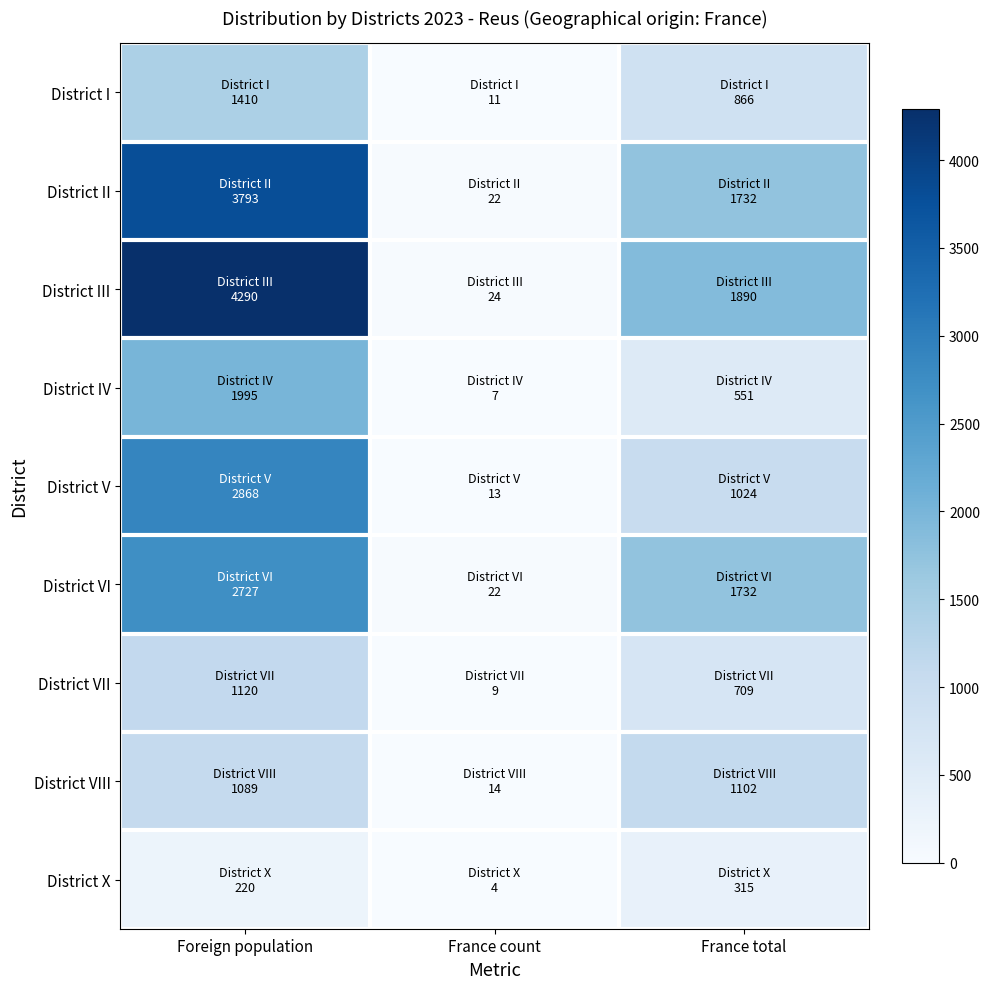

Reading left to right, what are all the values shown in this chart?

District I: Foreign population=1410	France count=11	France total=866
District II: Foreign population=3793	France count=22	France total=1732
District III: Foreign population=4290	France count=24	France total=1890
District IV: Foreign population=1995	France count=7	France total=551
District V: Foreign population=2868	France count=13	France total=1024
District VI: Foreign population=2727	France count=22	France total=1732
District VII: Foreign population=1120	France count=9	France total=709
District VIII: Foreign population=1089	France count=14	France total=1102
District X: Foreign population=220	France count=4	France total=315